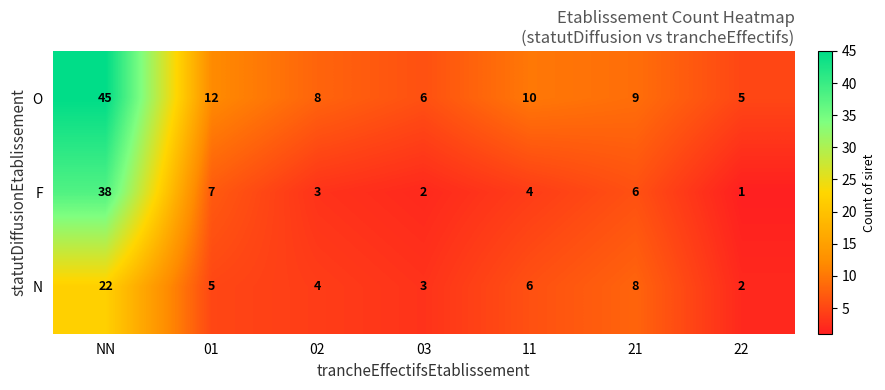

Reading right to left, list all the values displayed in this chart.

O: 5	9	10	6	8	12	45
F: 1	6	4	2	3	7	38
N: 2	8	6	3	4	5	22